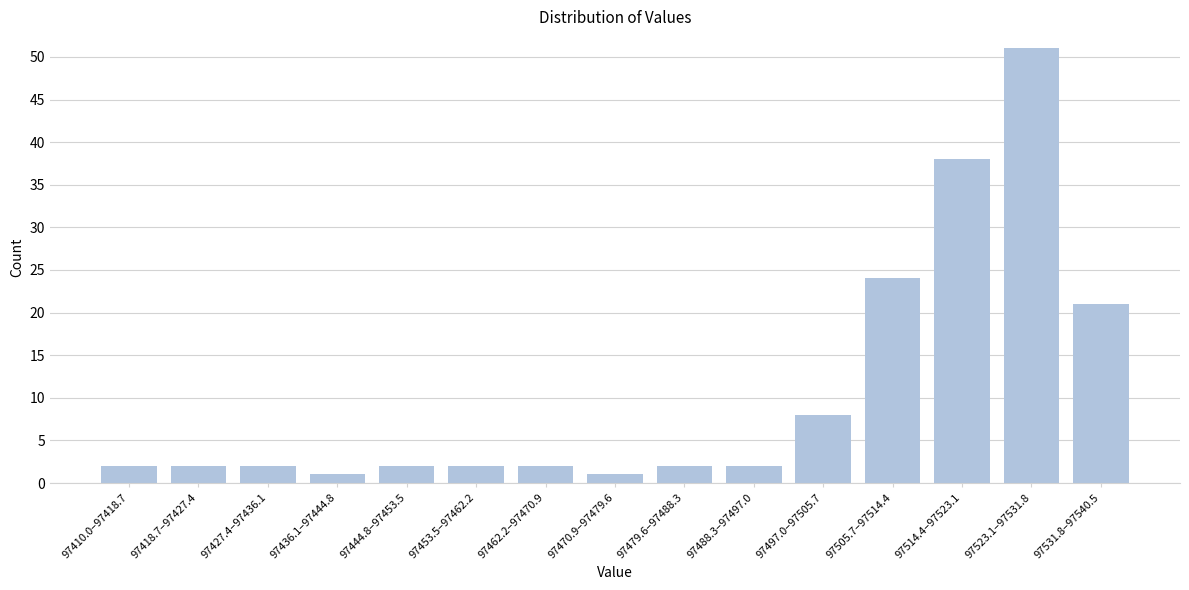

Reading right to left, list all the values displayed in this chart.

97531.8–97540.5=21	97523.1–97531.8=51	97514.4–97523.1=38	97505.7–97514.4=24	97497.0–97505.7=8	97488.3–97497.0=2	97479.6–97488.3=2	97470.9–97479.6=1	97462.2–97470.9=2	97453.5–97462.2=2	97444.8–97453.5=2	97436.1–97444.8=1	97427.4–97436.1=2	97418.7–97427.4=2	97410.0–97418.7=2